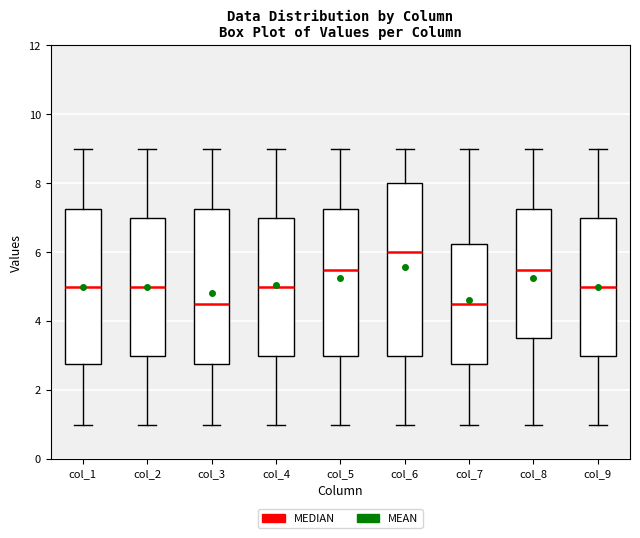

Where is the lower edge of the box for col_5 on the y-axis? The values are not printed on the chart, so give them approximately, as read against the axis.

3.0